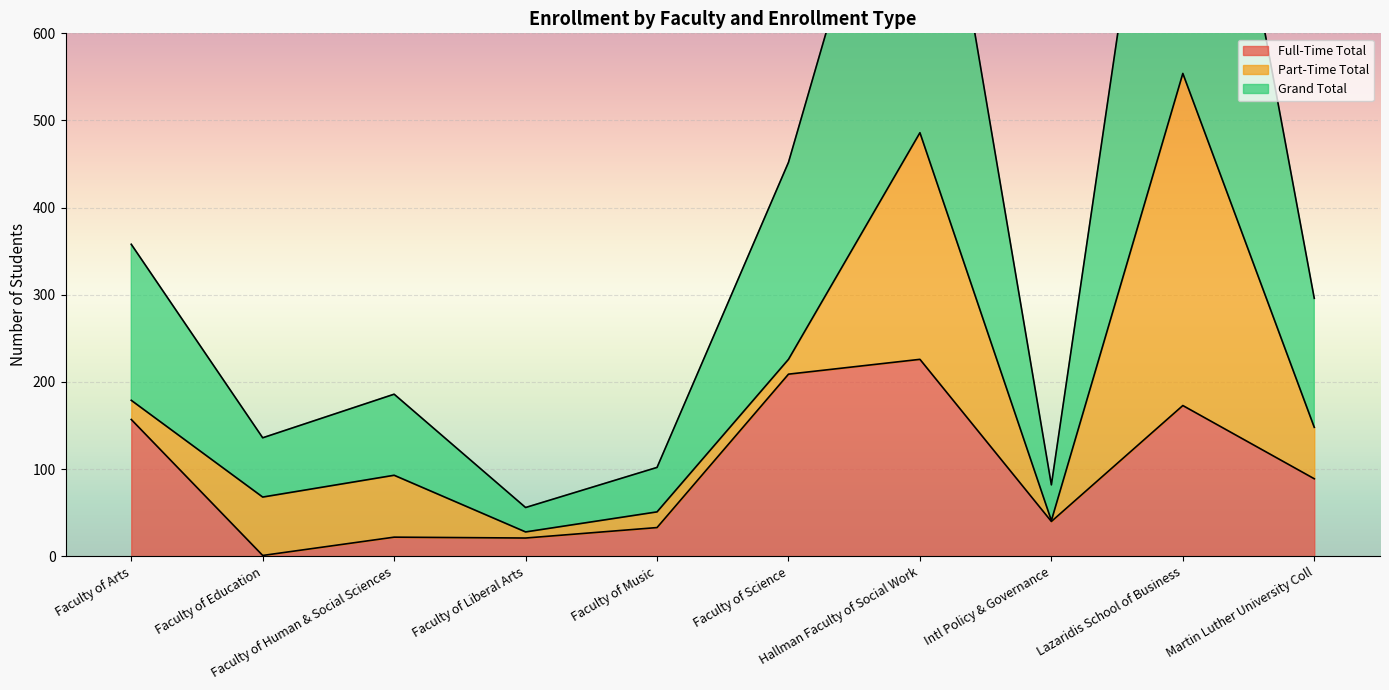

What position from the right is Faculty of Arts?

10